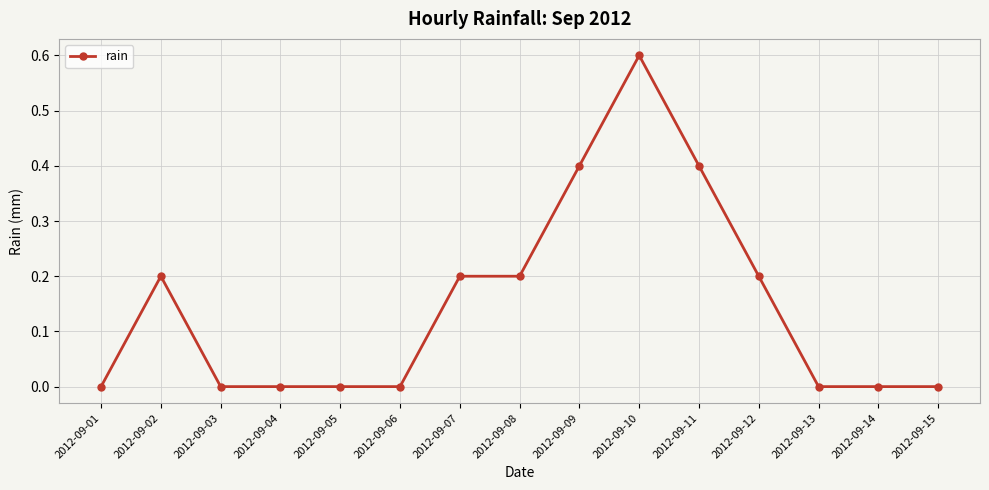

Between 2012-09-12 and 2012-09-10, which is larger?

2012-09-10